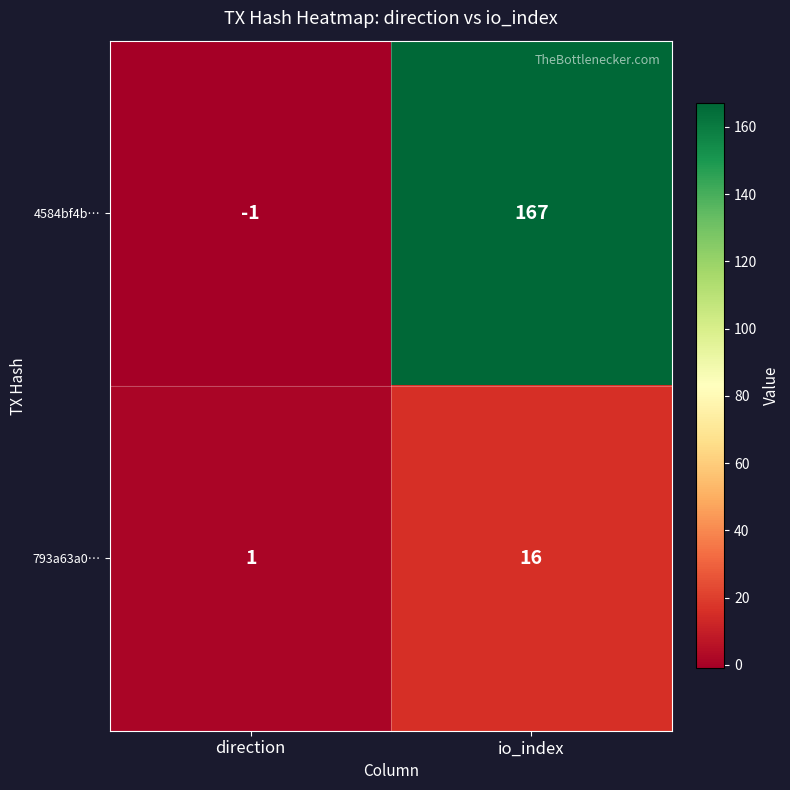

Is it true that 793a63a0… equals 1 at direction?

True